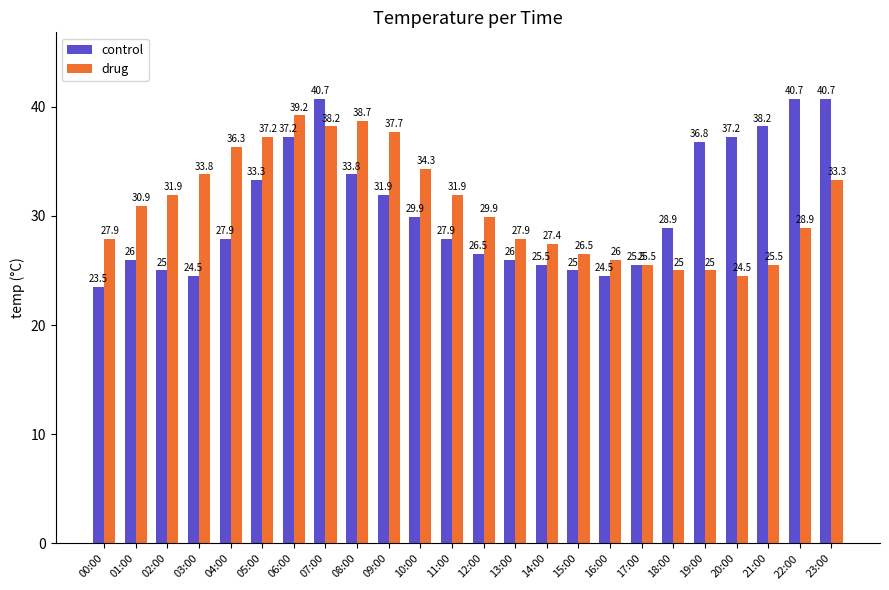

What is the total value across all series at 05:00?

70.5